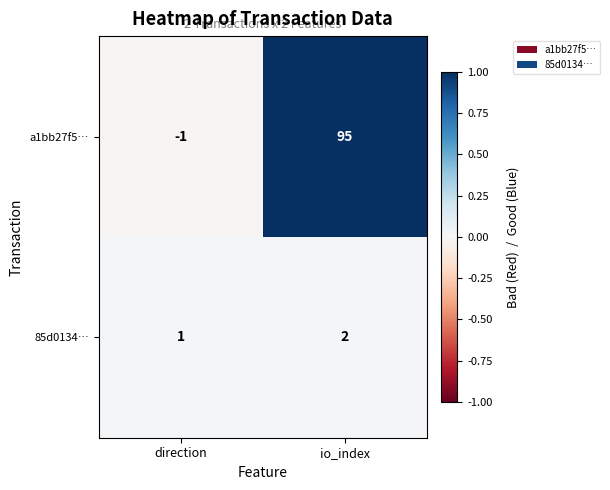

What is the difference between the highest and lowest values at io_index?

93